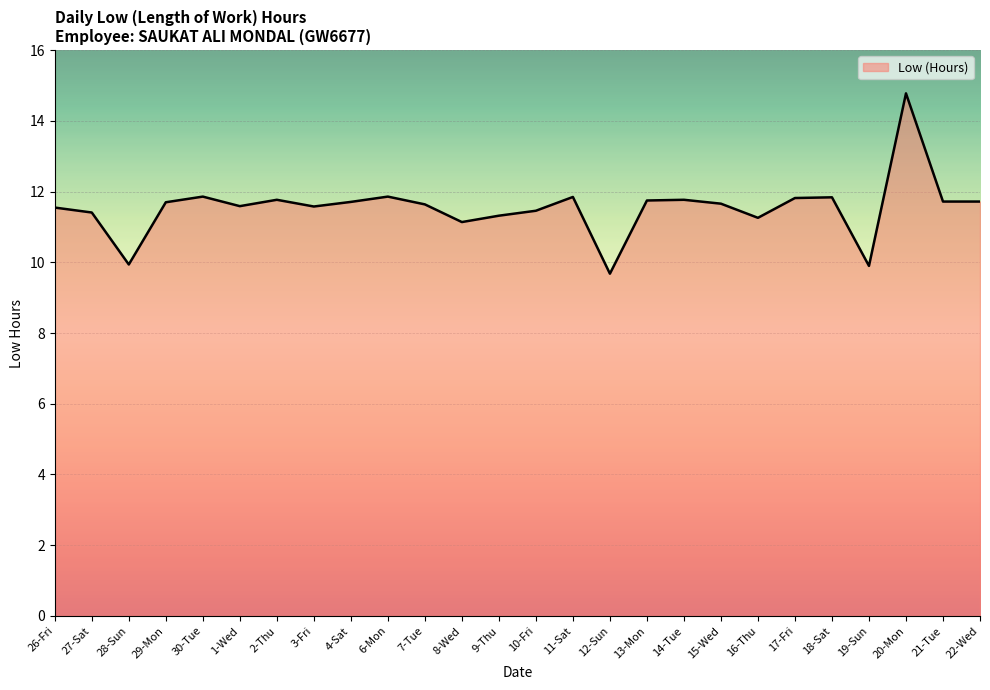

What value does the data have at 30-Tue?

11.9